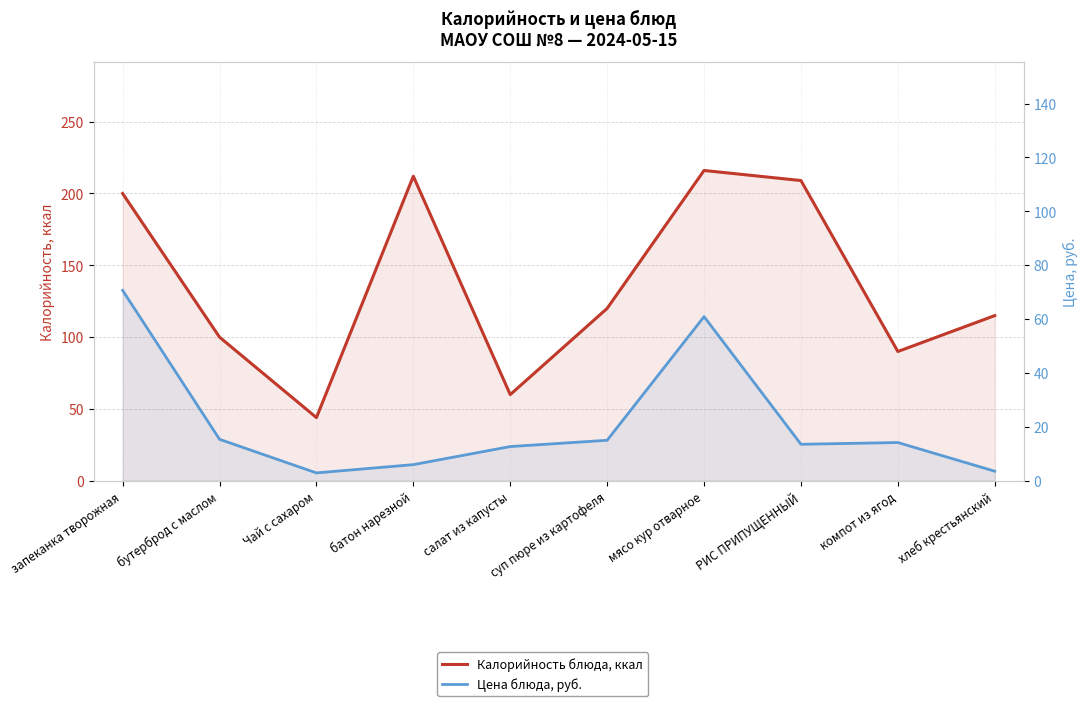

Is the value of Калорийность блюда, ккал at запеканка творожная greater than the value of Цена блюда, руб. at мясо кур отварное?

Yes